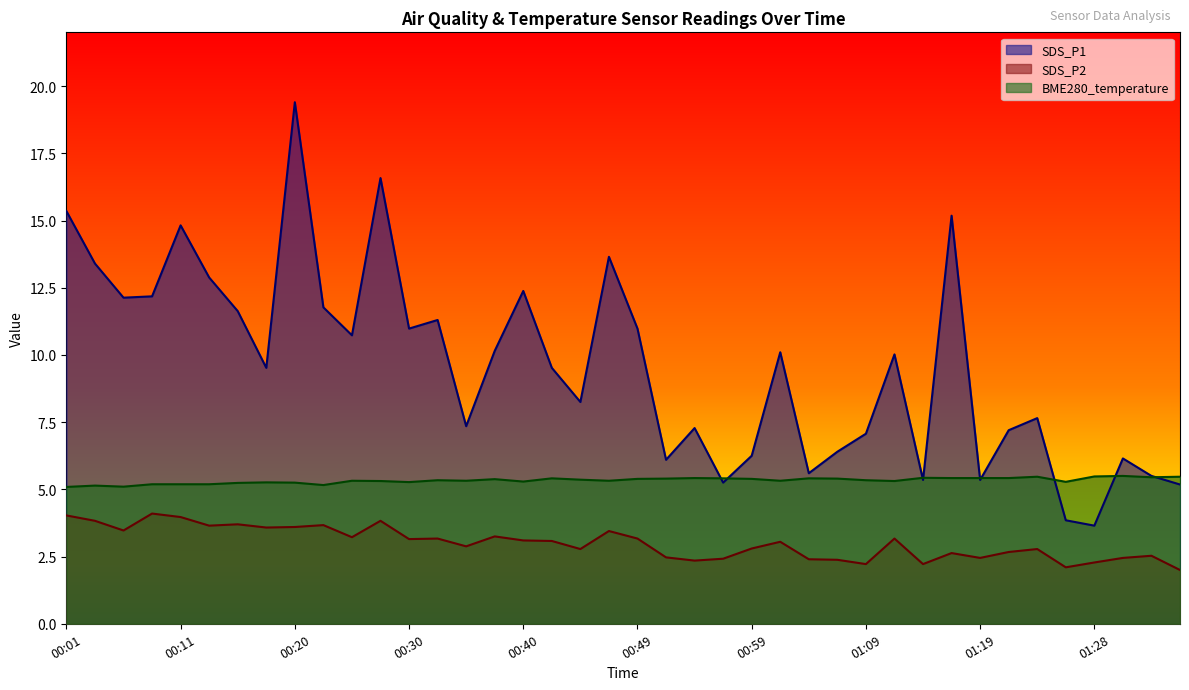

What is the total value across all series at 01:02?

18.5